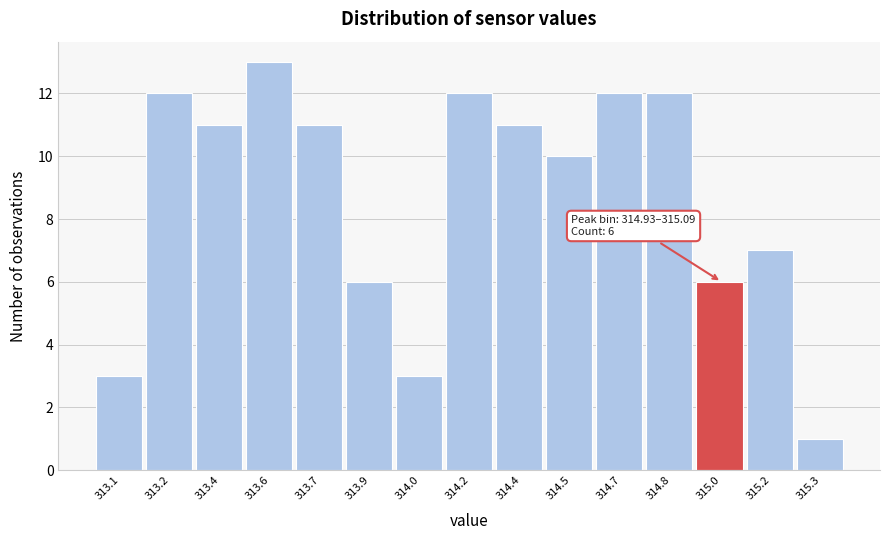

Reading left to right, transcribe all the data shown in this chart.

313.1=3	313.2=12	313.4=11	313.6=13	313.7=11	313.9=6	314.0=3	314.2=12	314.4=11	314.5=10	314.7=12	314.8=12	315.0=6	315.2=7	315.3=1